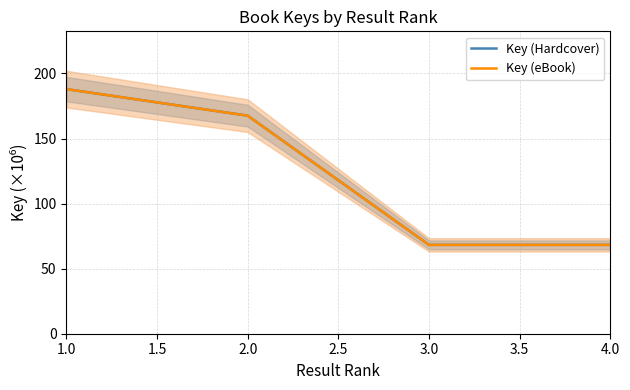

At 4.0, list the series in order from largest to smallest.

Key (Hardcover), Key (eBook)